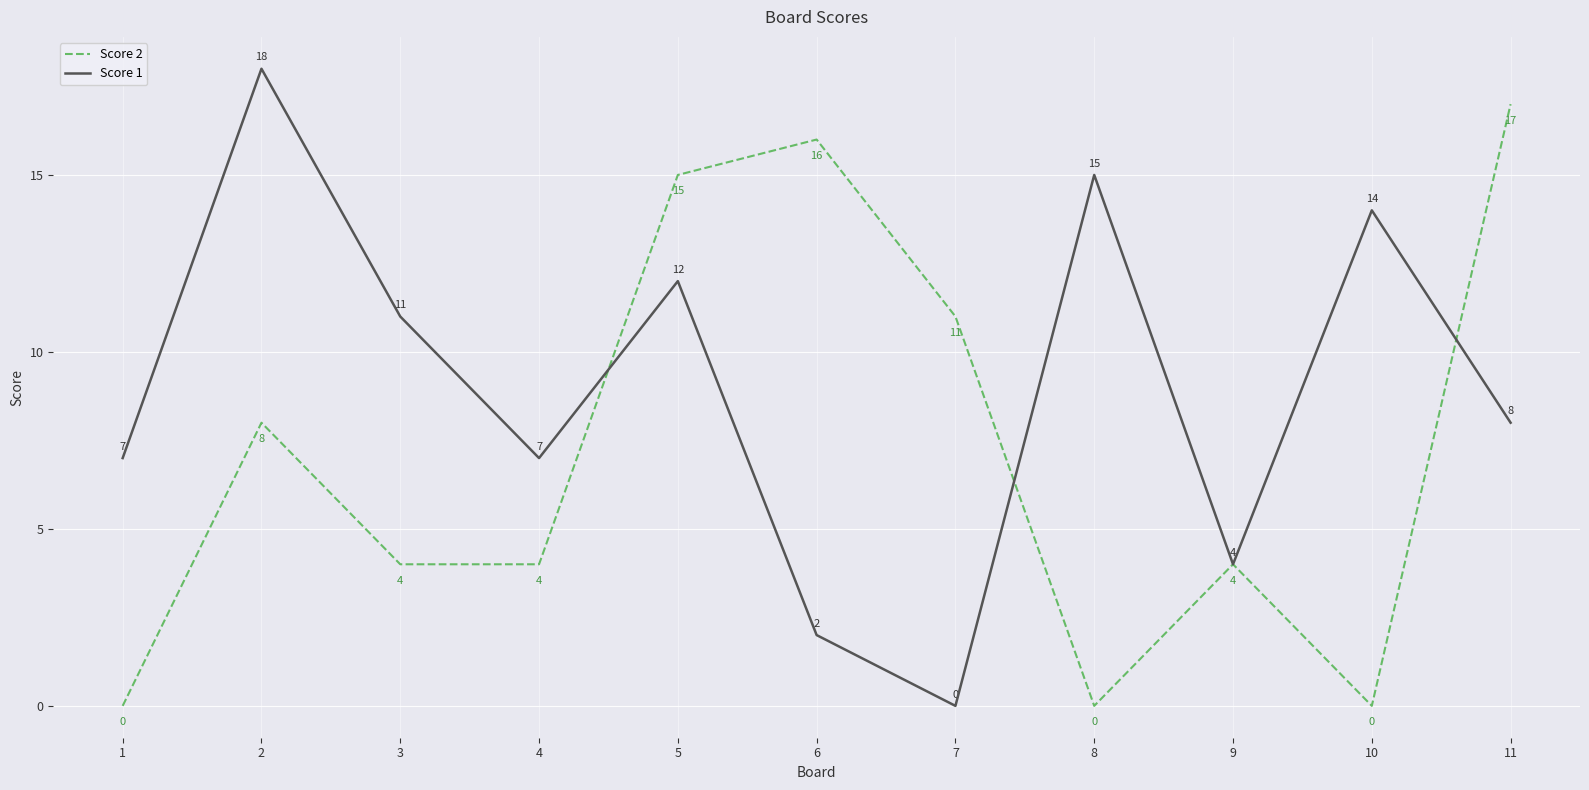

What is the difference between the maximum and minimum values in the Score 2 series?

17